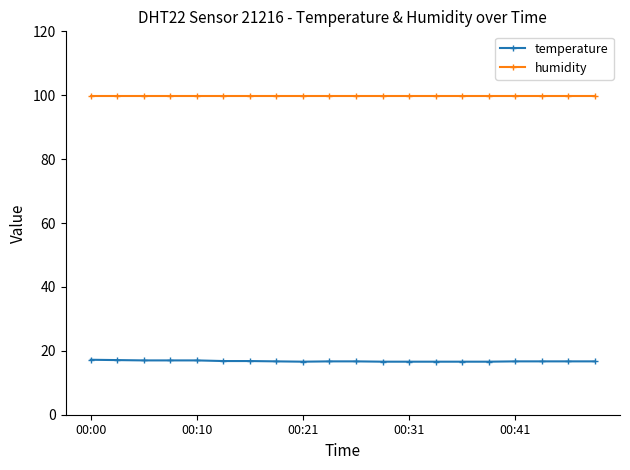

How many lines are shown in the chart?

2